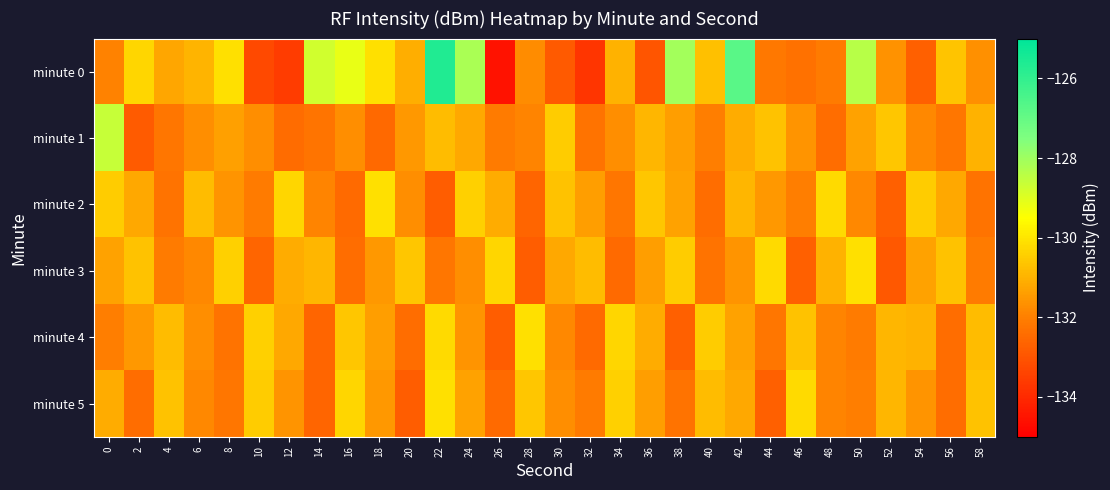

Between 12 and 26, which series saw the biggest shift?

minute 4